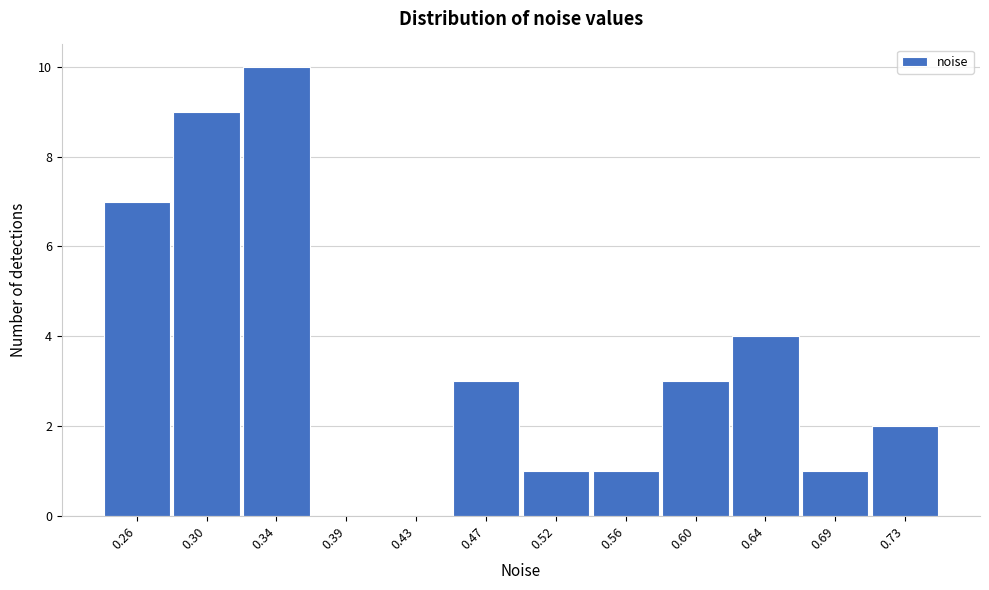

Reading left to right, extract all data points from this chart.

0.26=7	0.30=9	0.34=10	0.39=0	0.43=0	0.47=3	0.52=1	0.56=1	0.60=3	0.64=4	0.69=1	0.73=2